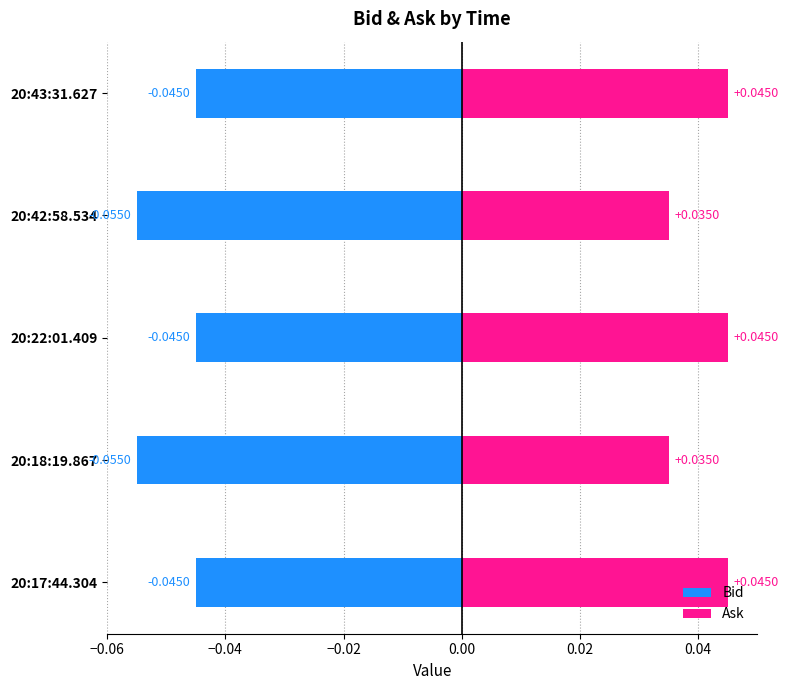

Between 20:17:44.304 and 20:22:01.409, which is larger?

20:17:44.304